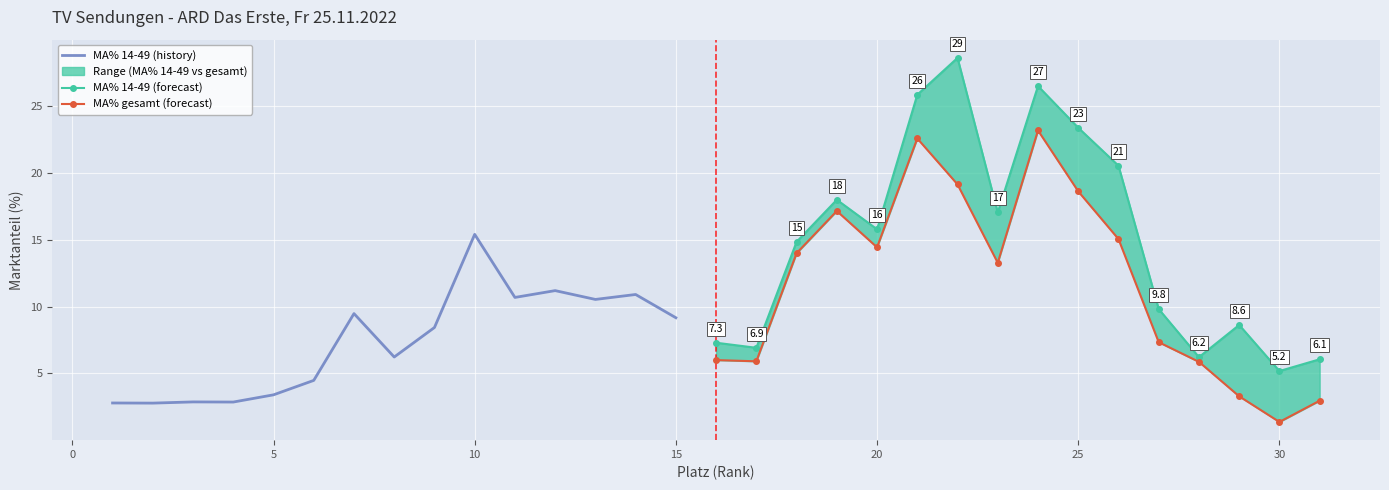

Which has a higher value, 14 or 31?

14